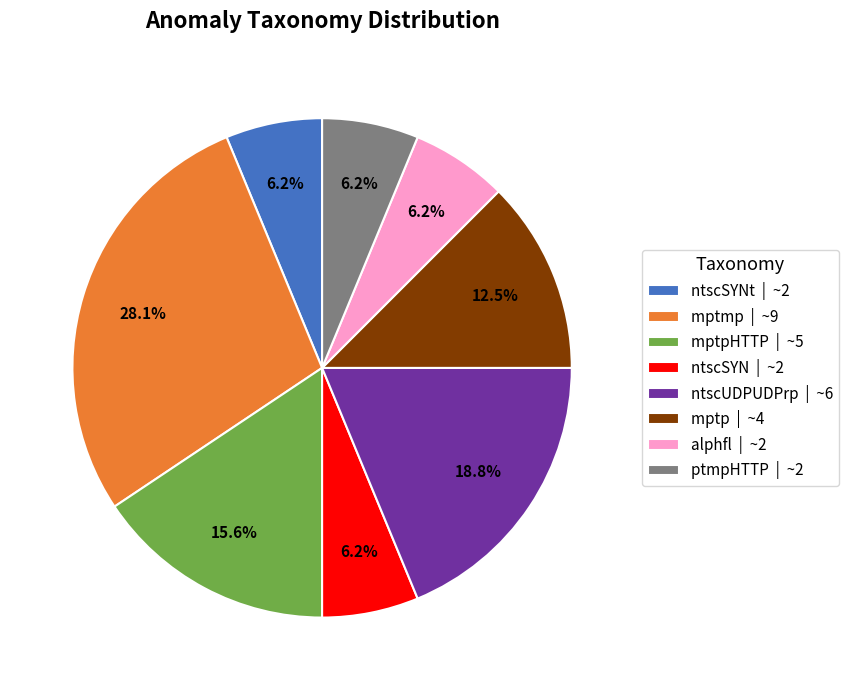

Does mptpHTTP | ~5 account for over 50% of the chart?

No